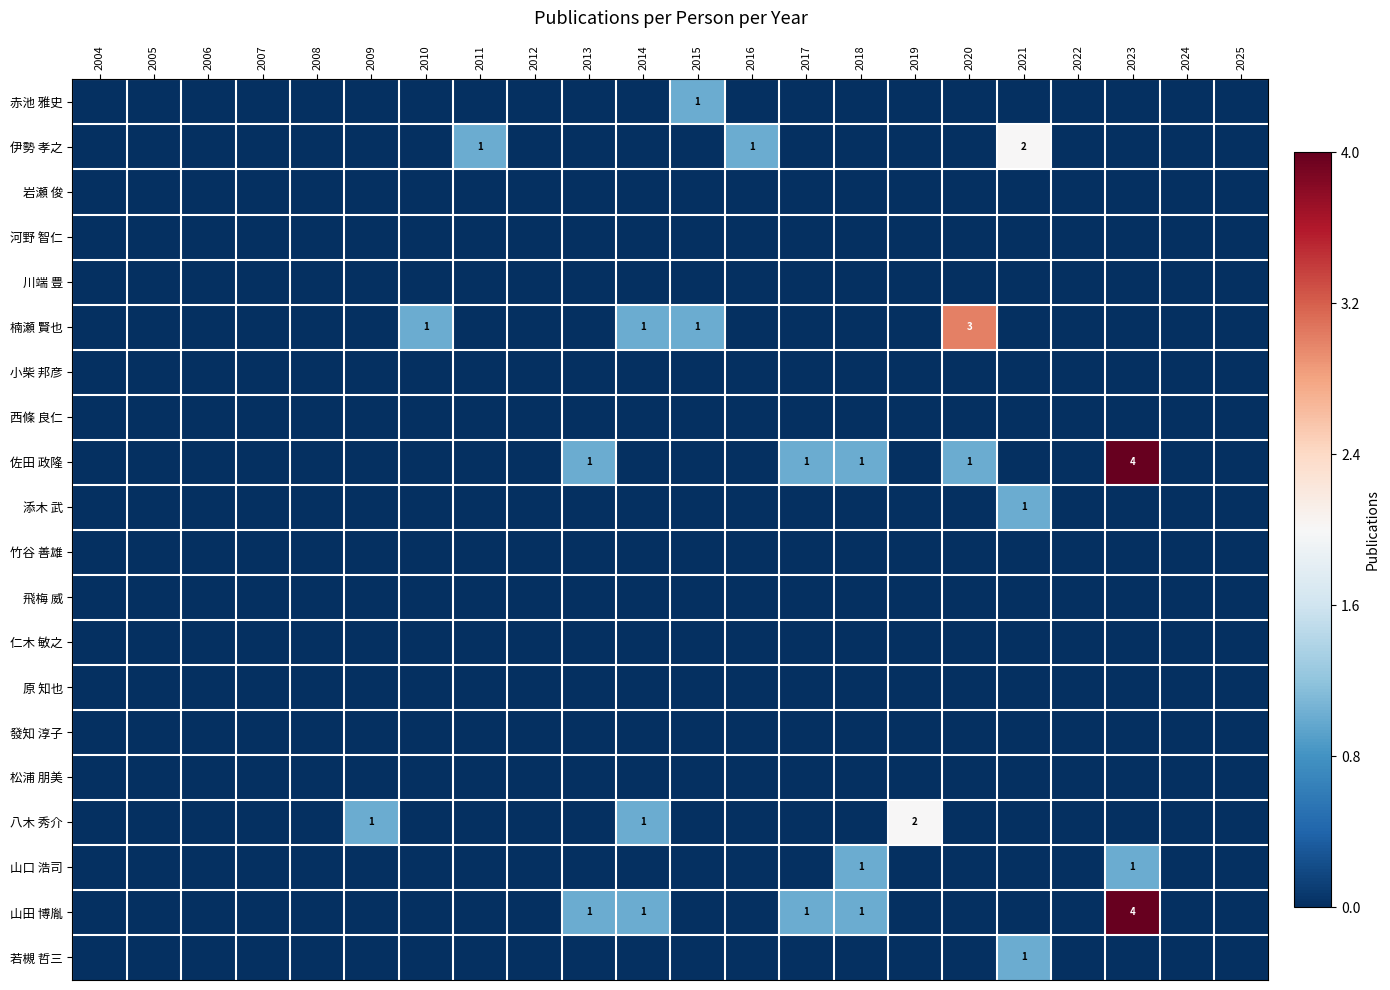

At 2015, list the series in order from smallest to largest.

伊勢 孝之, 岩瀬 俊, 河野 智仁, 川端 豊, 小柴 邦彦, 西條 良仁, 佐田 政隆, 添木 武, 竹谷 善雄, 飛梅 威, 仁木 敏之, 原 知也, 發知 淳子, 松浦 朋美, 八木 秀介, 山口 浩司, 山田 博胤, 若槻 哲三, 赤池 雅史, 楠瀬 賢也